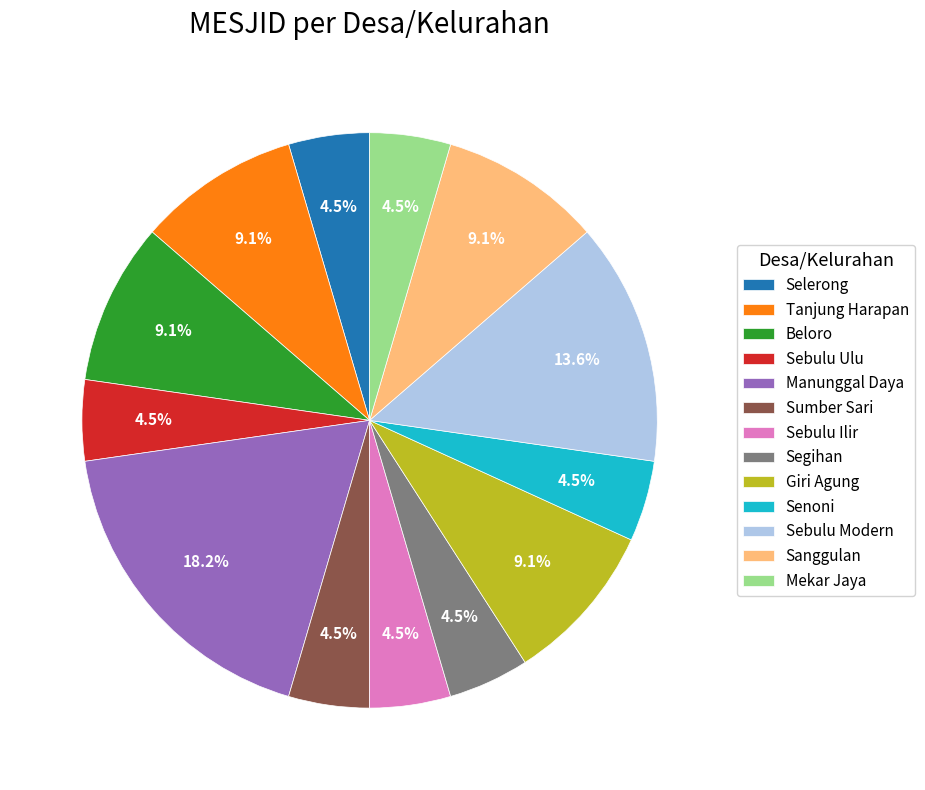

Does Sumber Sari represent more than half of the total?

No